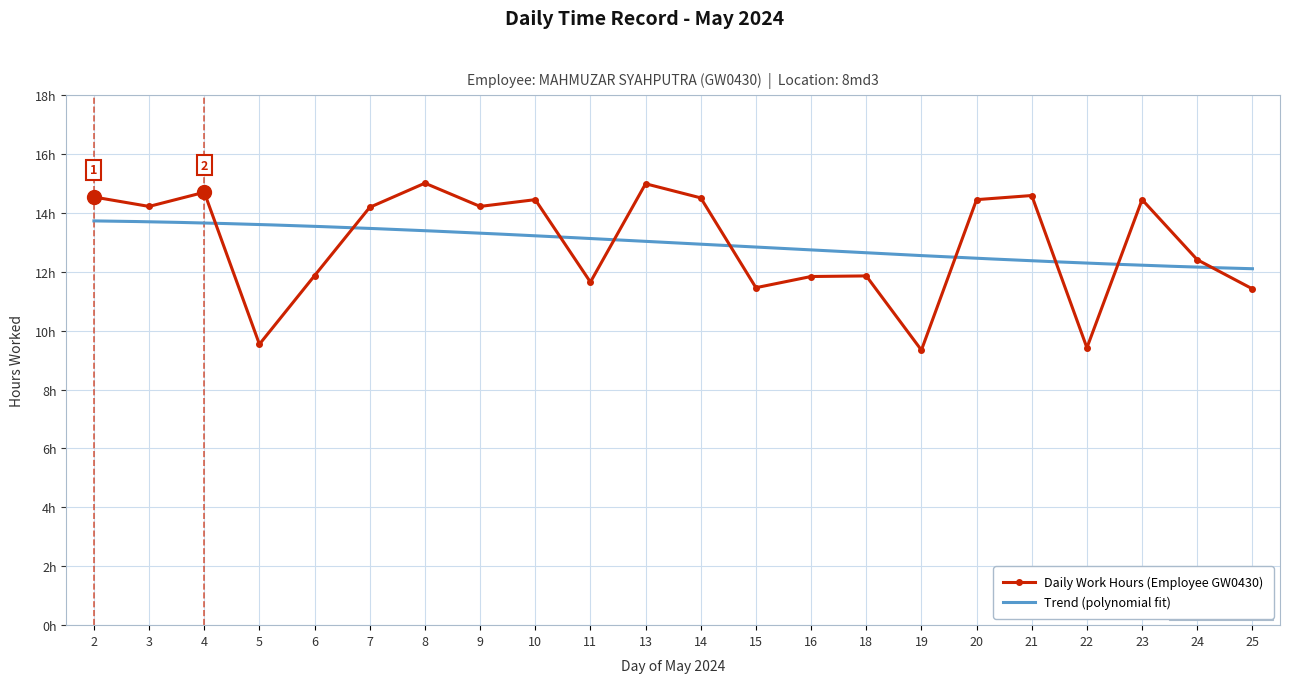

Where is the first local maximum?

4